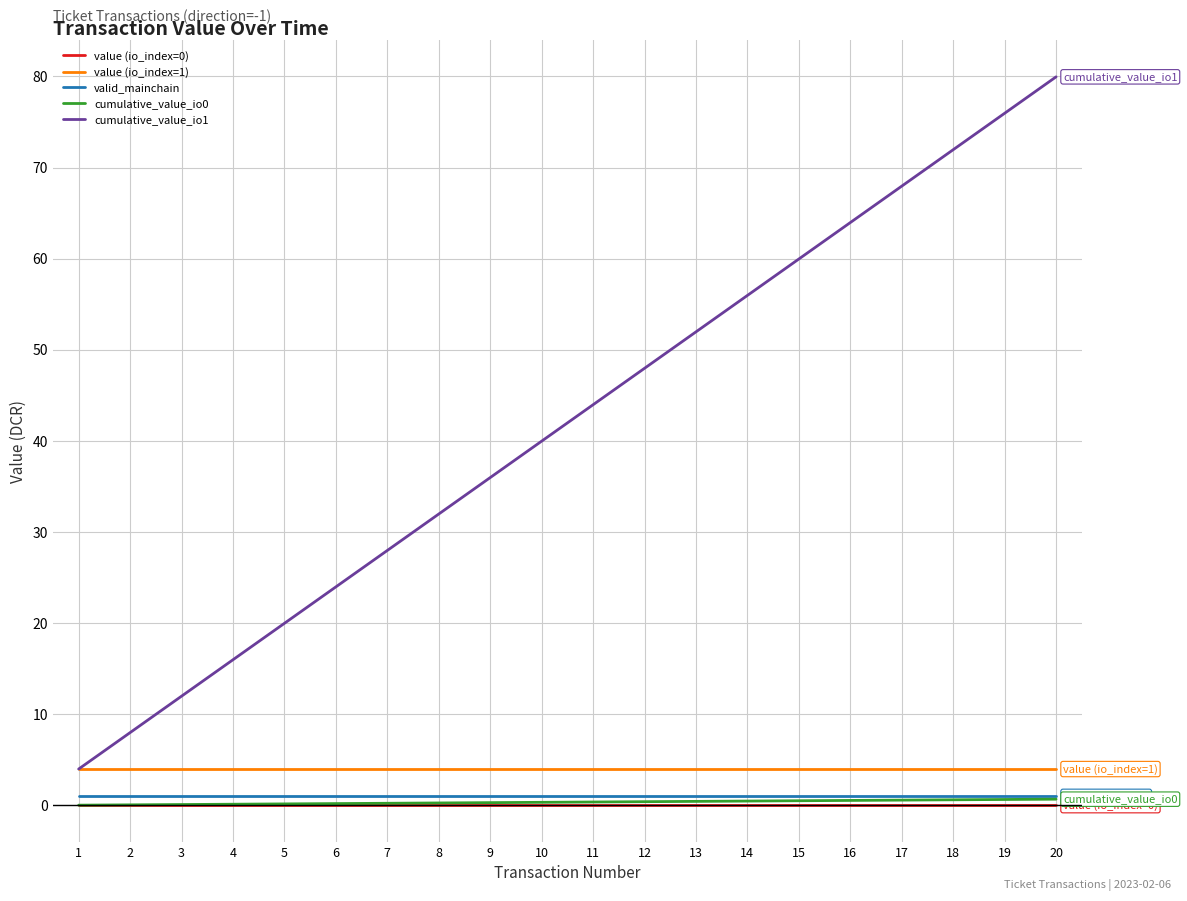

What is the maximum value shown in the chart?

79.9